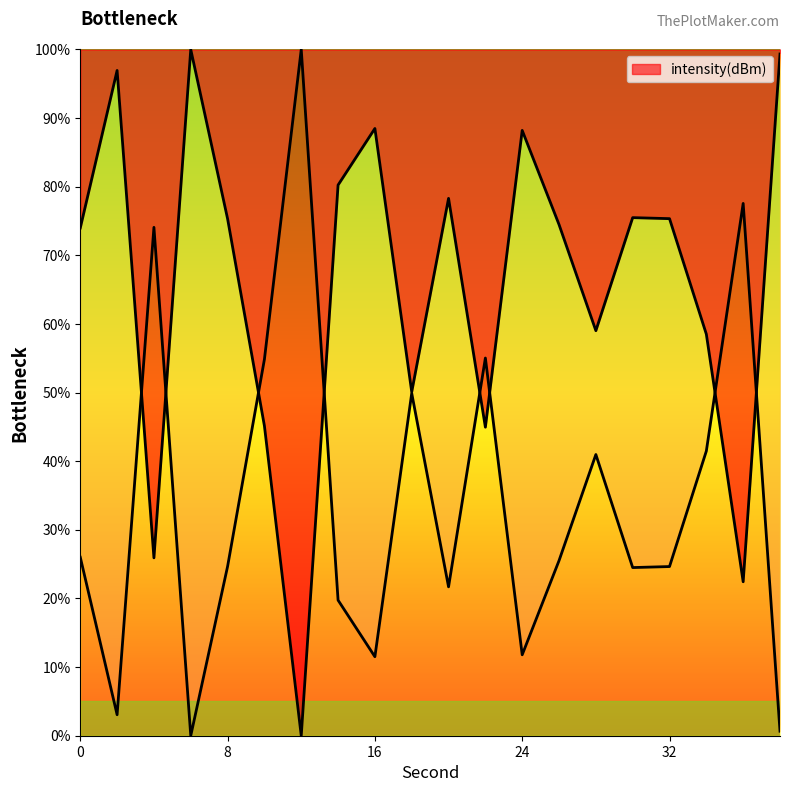

What is the value of the 12th point from the left?

45.0